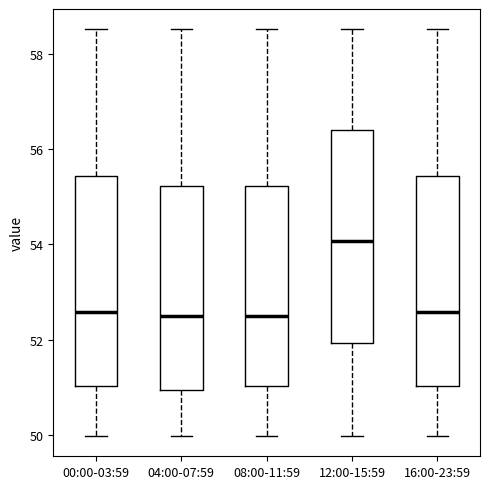

Reading left to right, transcribe this box plot: for each box, give where its median line is, the range the box spans, and where its two whiskers end, as read against the y-axis. The values are not printed on the chart, so give them approximately, as read against the axis.

00:00-03:59: median 52.6, box 51.0 to 55.4, whiskers 50.0 to 58.6
04:00-07:59: median 52.4, box 51.0 to 55.2, whiskers 50.0 to 58.6
08:00-11:59: median 52.4, box 51.0 to 55.2, whiskers 50.0 to 58.6
12:00-15:59: median 54.0, box 52.0 to 56.4, whiskers 50.0 to 58.6
16:00-23:59: median 52.6, box 51.0 to 55.4, whiskers 50.0 to 58.6